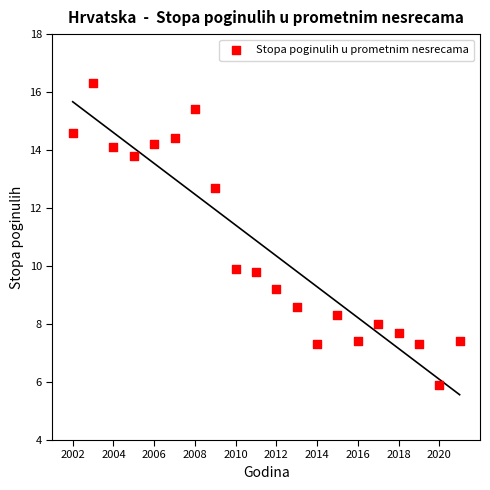

What is the range of X values (max minus min)?

19.0